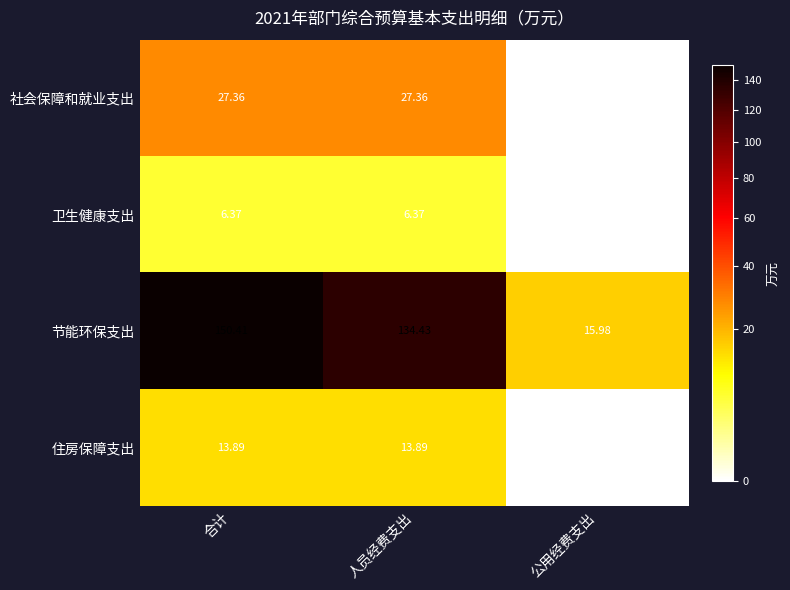

What is the total value across all series at 公用经费支出?

16.0